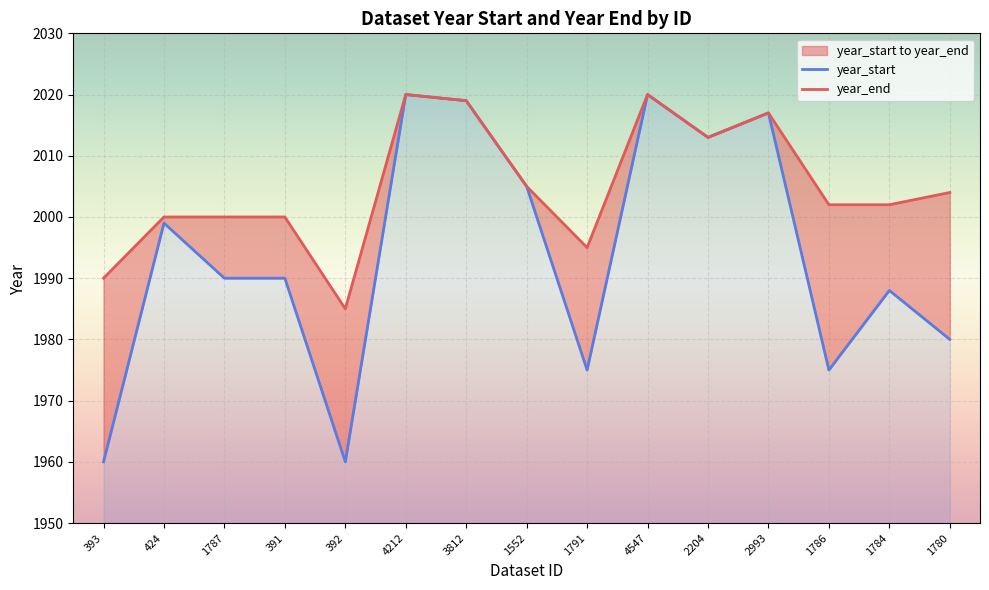

Is the value of year_end at 1552 greater than the value of year_start at 392?

Yes